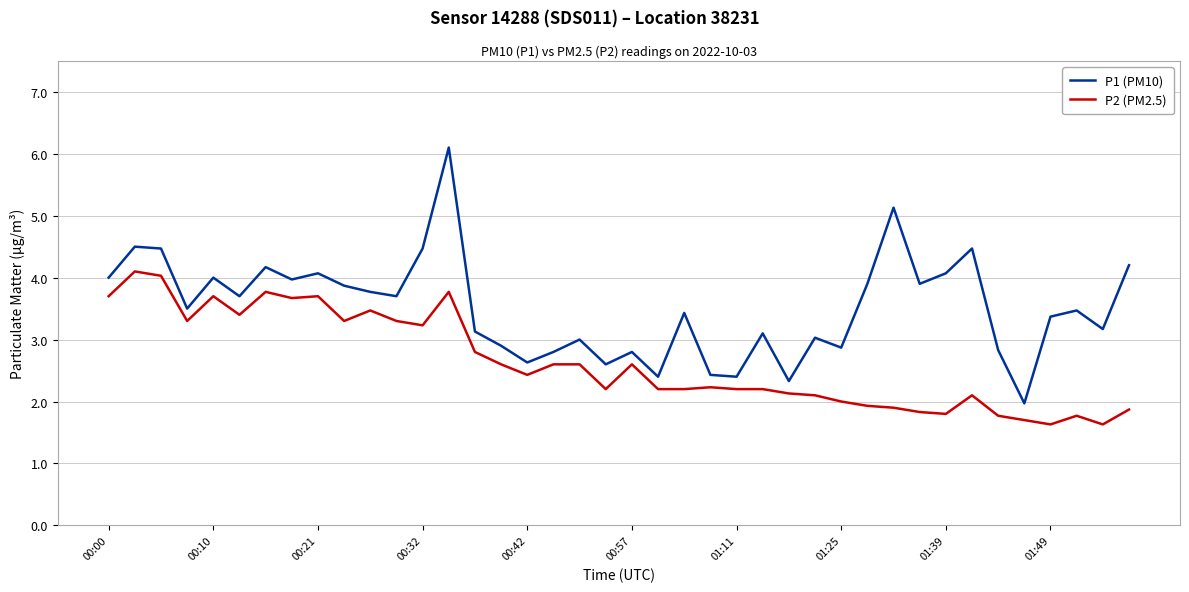

Which series has the widest spread of values?

P1 (PM10)